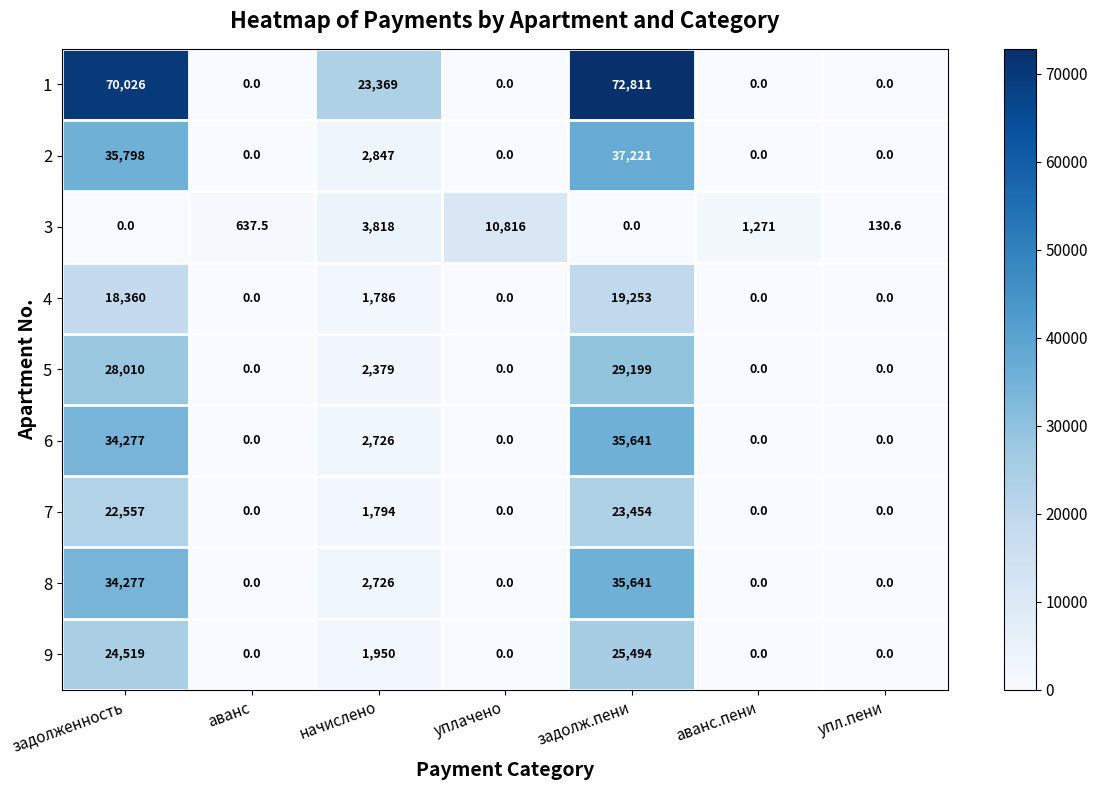

At how many categories does at least one series exceed 31643?

2